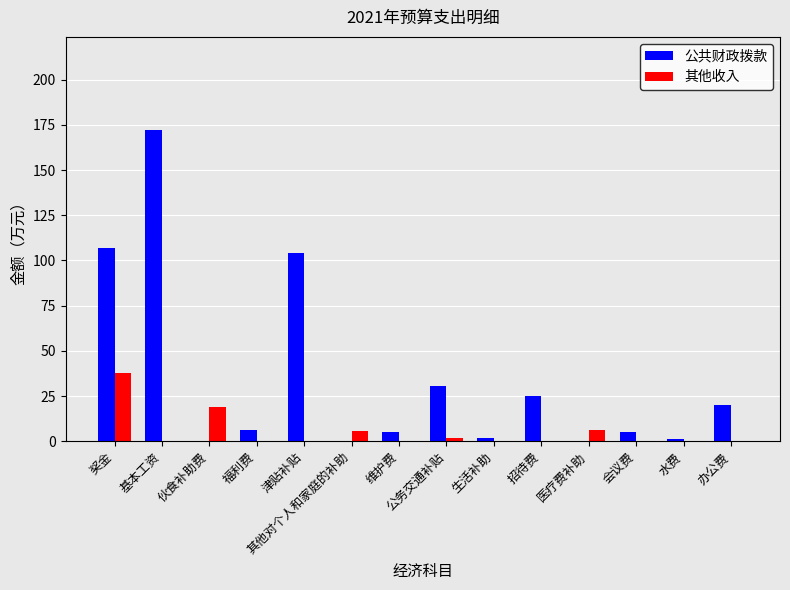

What is the greatest value displayed?

172.0